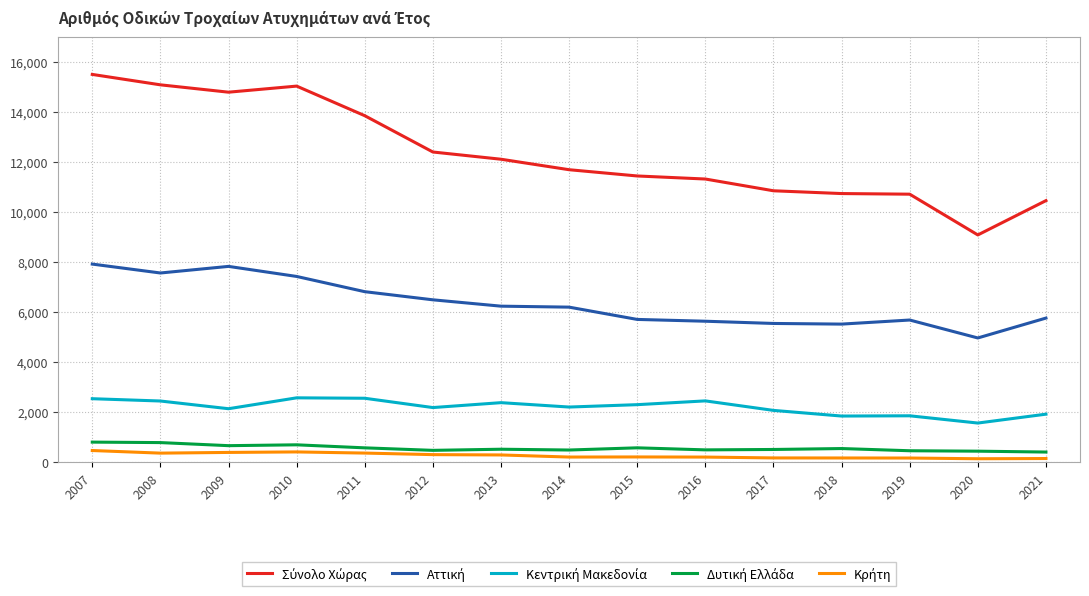

Which label corresponds to the largest value in the chart?

2007